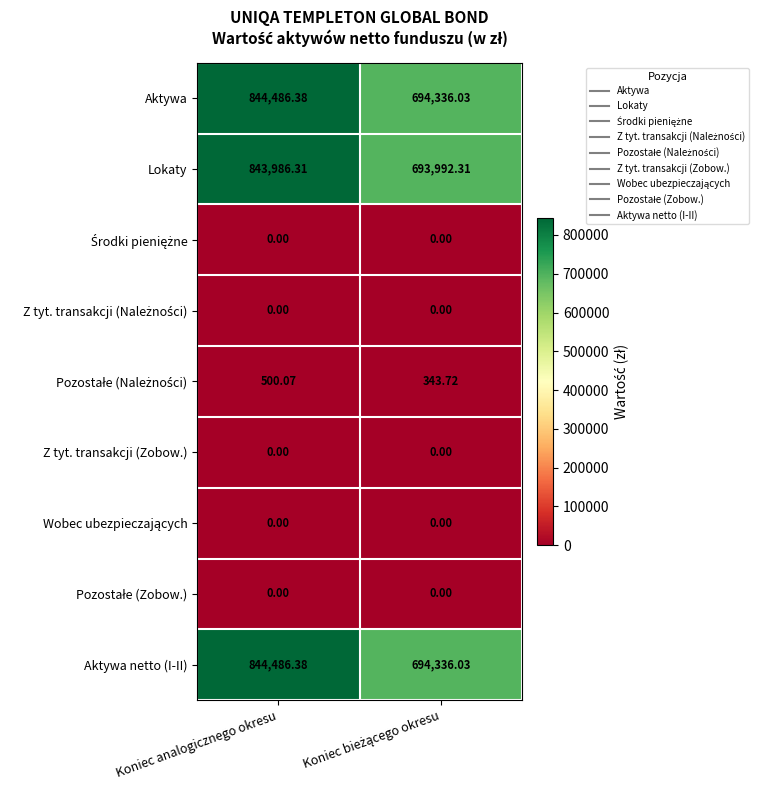

Which label corresponds to the largest value in the chart?

Koniec analogicznego okresu